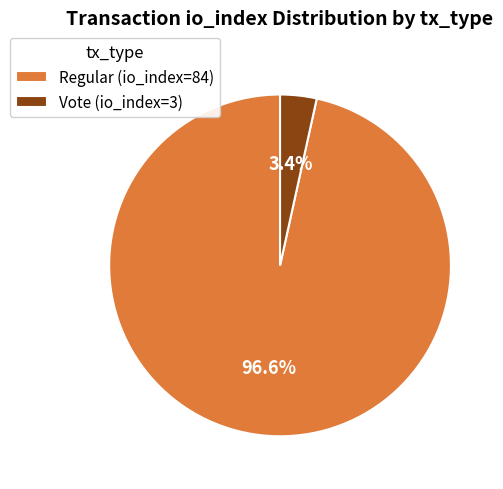

Combined, what portion of the pie is Regular (io_index=84) and Vote (io_index=3)?

100.0%